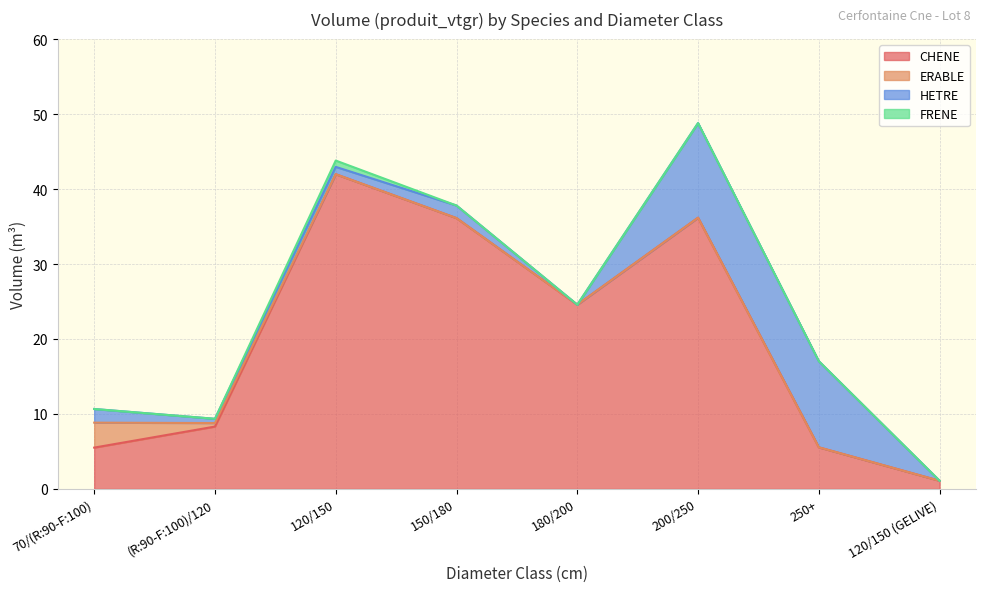

What is the spread (max minus min) of values at 150/180?

36.1